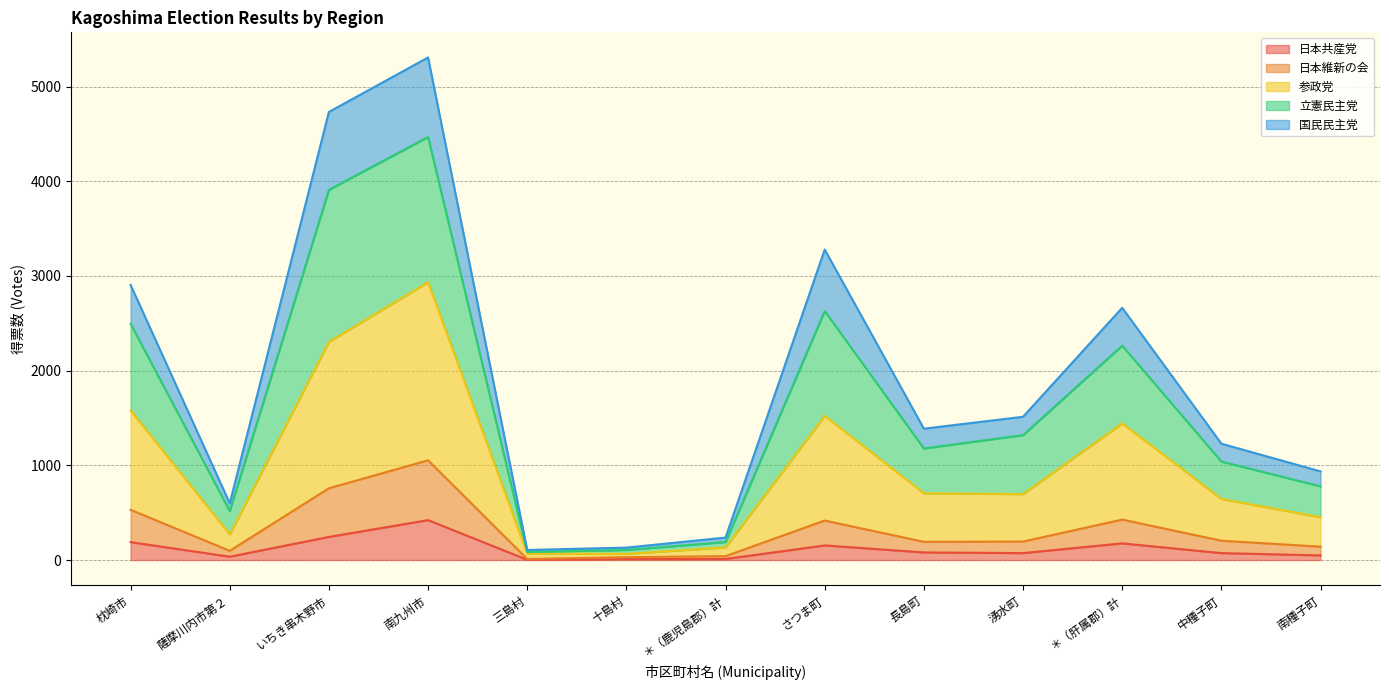

At which category does the chart reach its peak across all series?

南九州市